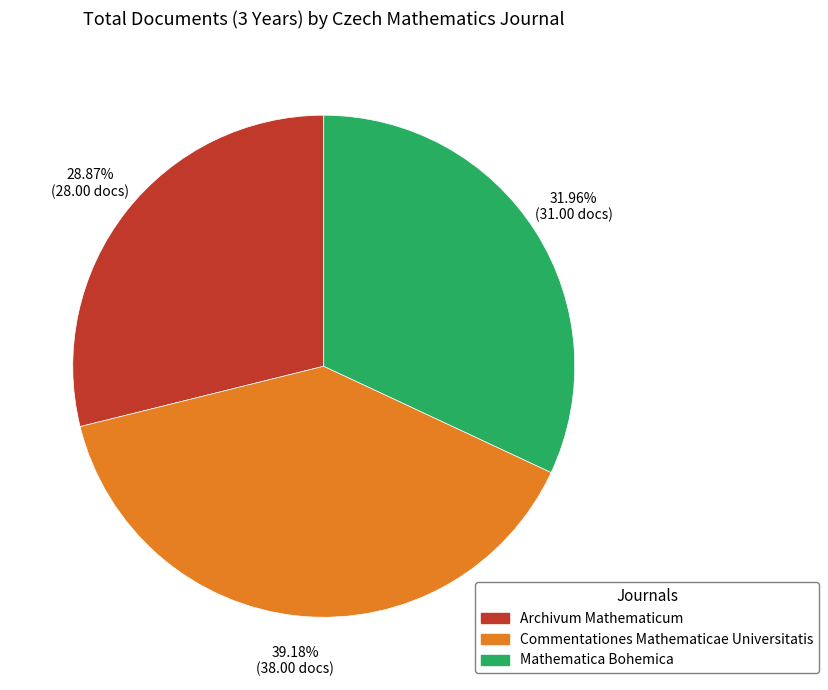

Which has a higher value, Archivum Mathematicum or Mathematica Bohemica?

Mathematica Bohemica